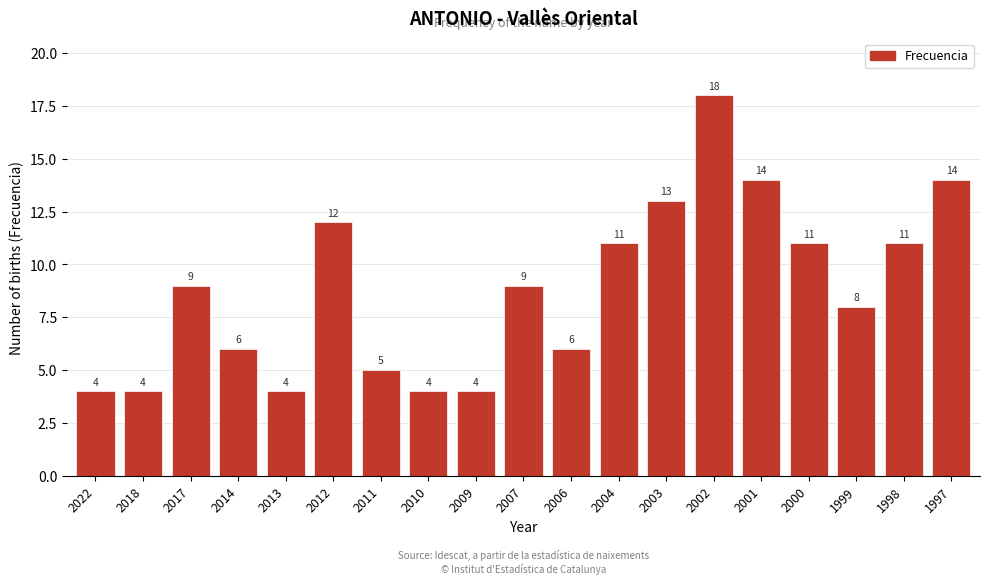

Reading left to right, extract all data points from this chart.

4	4	9	6	4	12	5	4	4	9	6	11	13	18	14	11	8	11	14